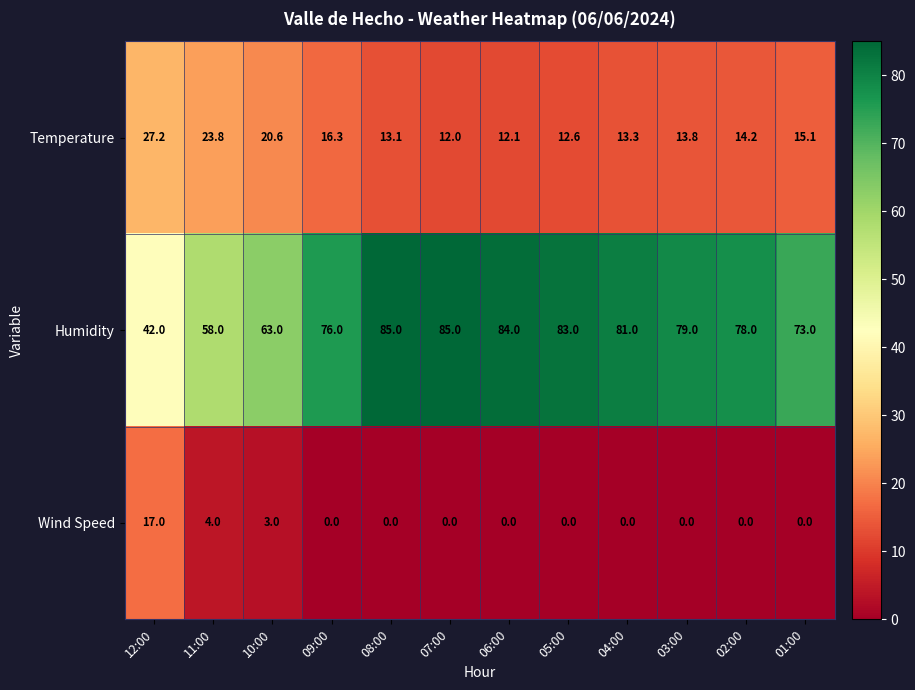

Where does the Temperature series first go above 14?

12:00